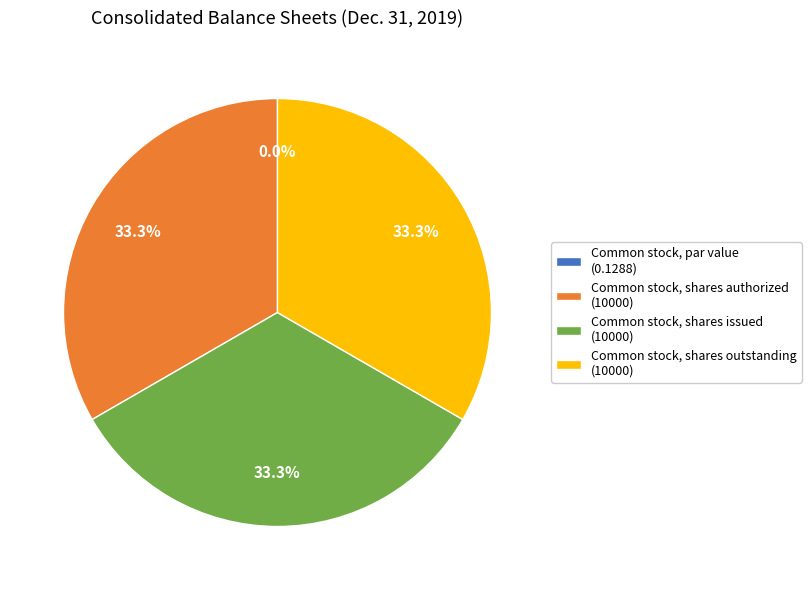

How much of the chart is everything except Common stock, shares authorized (10000)?

66.7%